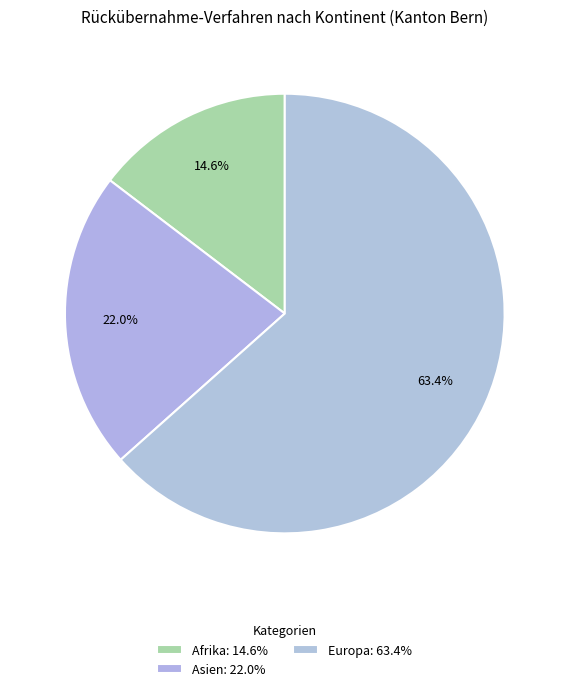

How many segments does this pie chart have?

3